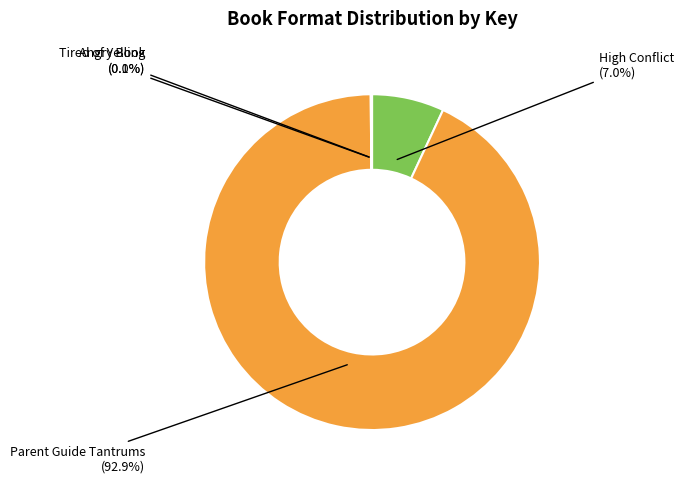

To the nearest percent, what is the difference between the largest and smallest slice percentages?

93%